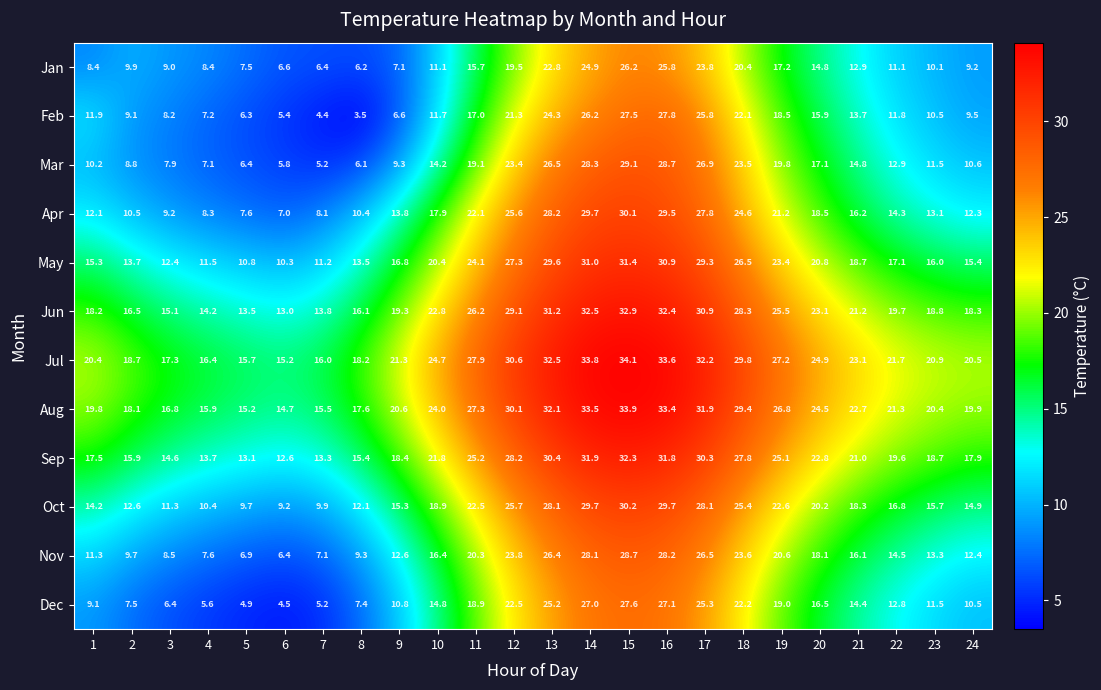

What is the difference between the maximum and minimum values in the Nov series?

22.3